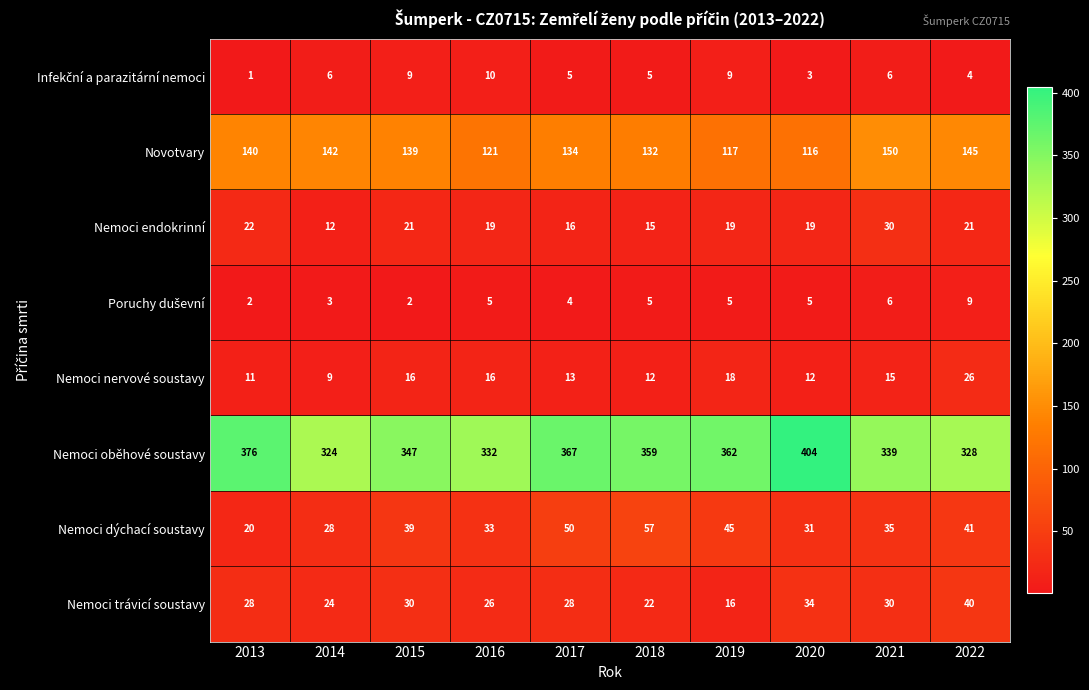

At how many categories does at least one series exceed 138?

10